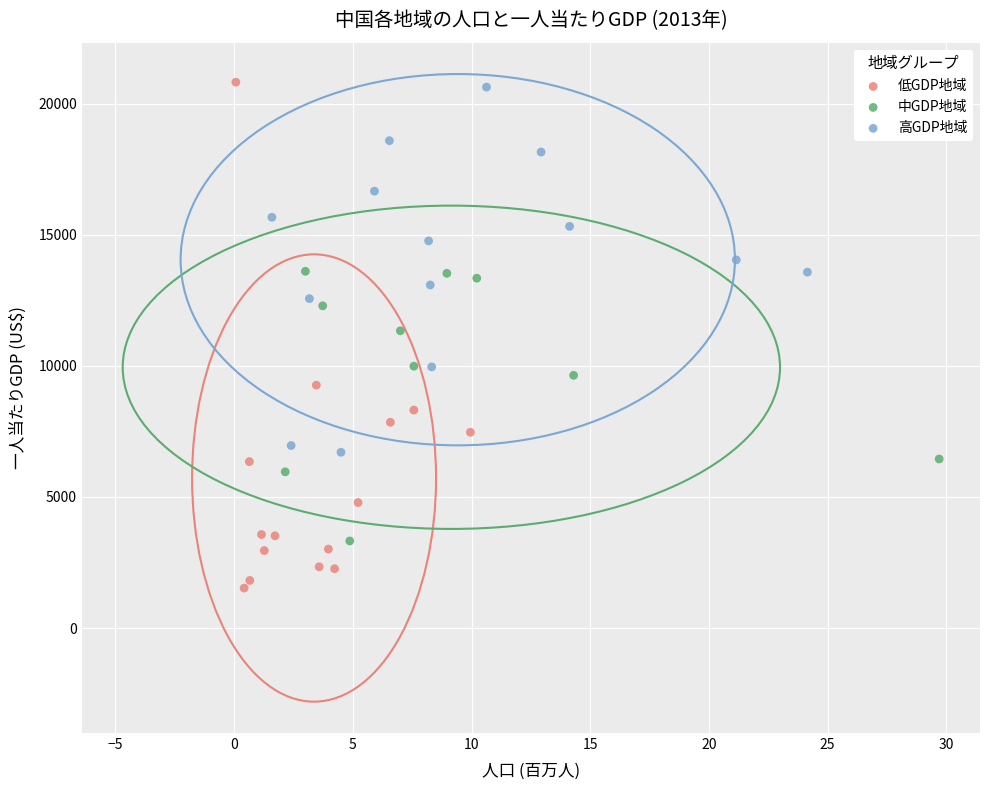

Which series has the widest spread of Y values?

低GDP地域